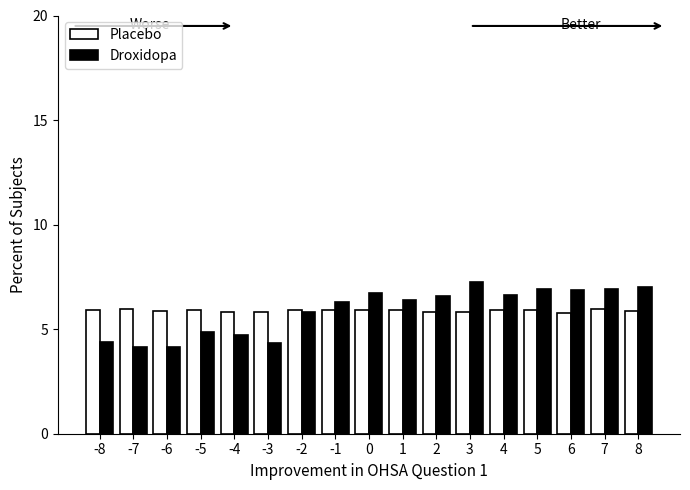

What is the difference between the second highest and second lowest values in the Droxidopa series?

2.8